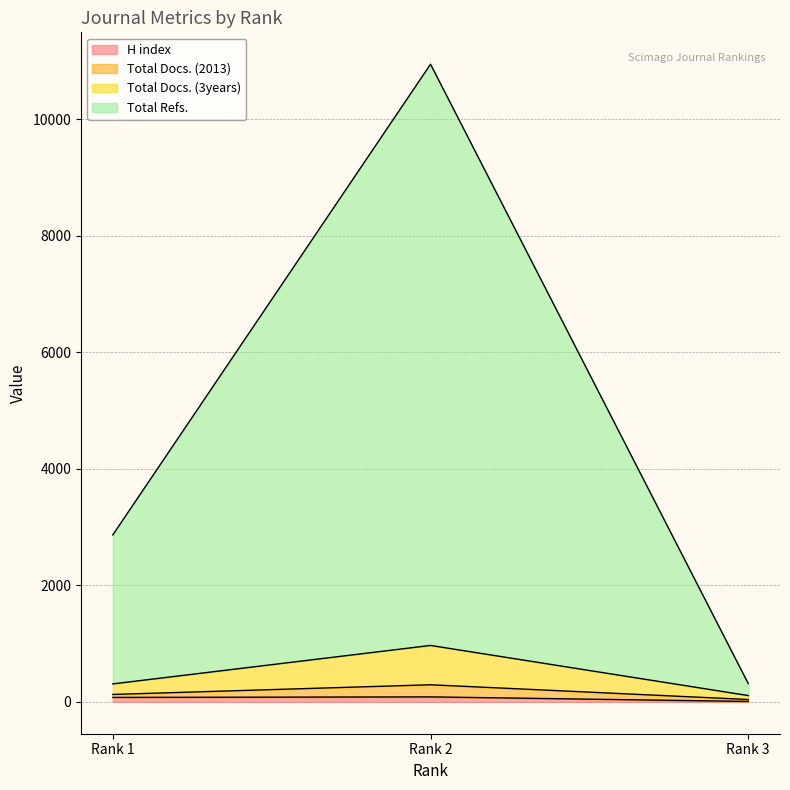

What is the difference between the highest and lowest values at Rank 3?

307